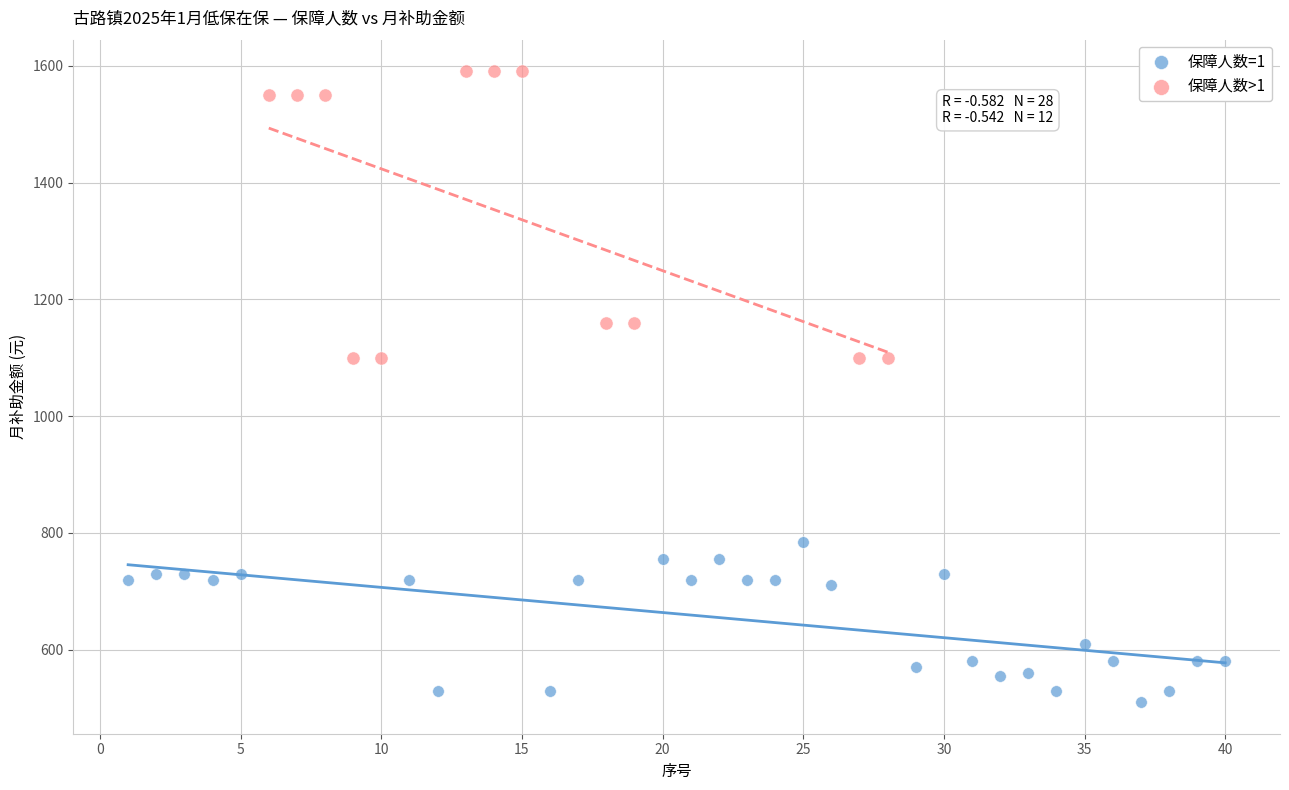

Which series contains the lowest Y value?

保障人数=1